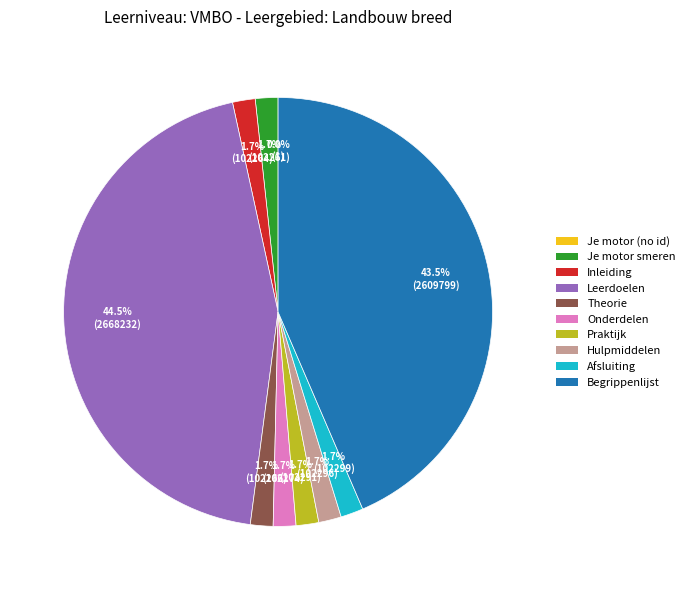

Is there a majority slice in this chart?

No